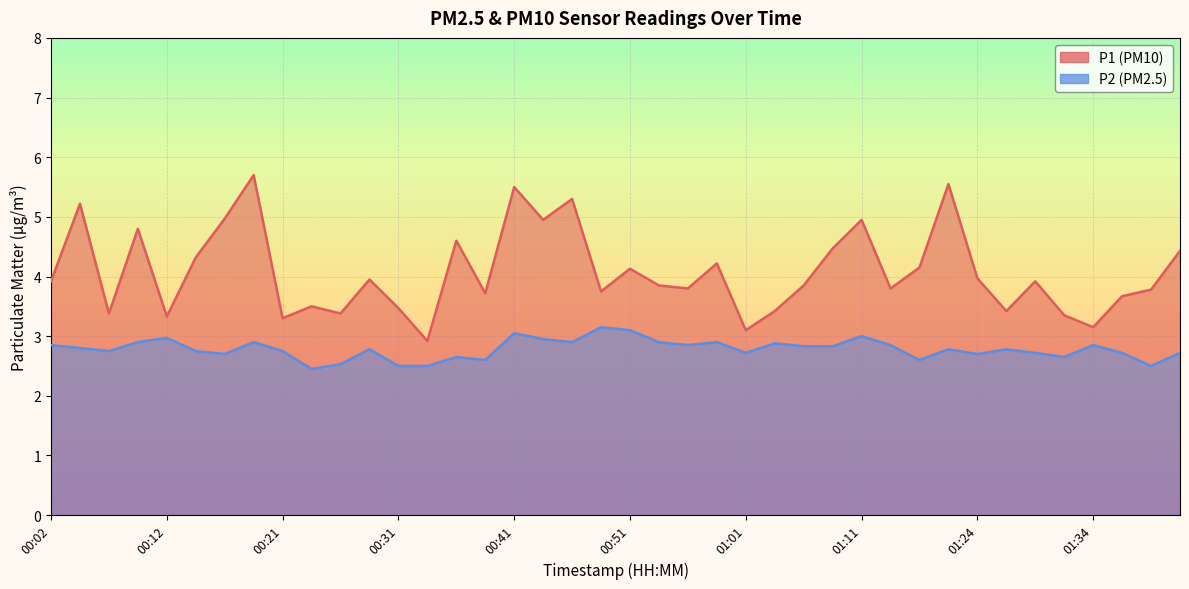

At how many categories does at least one series exceed 3?

39